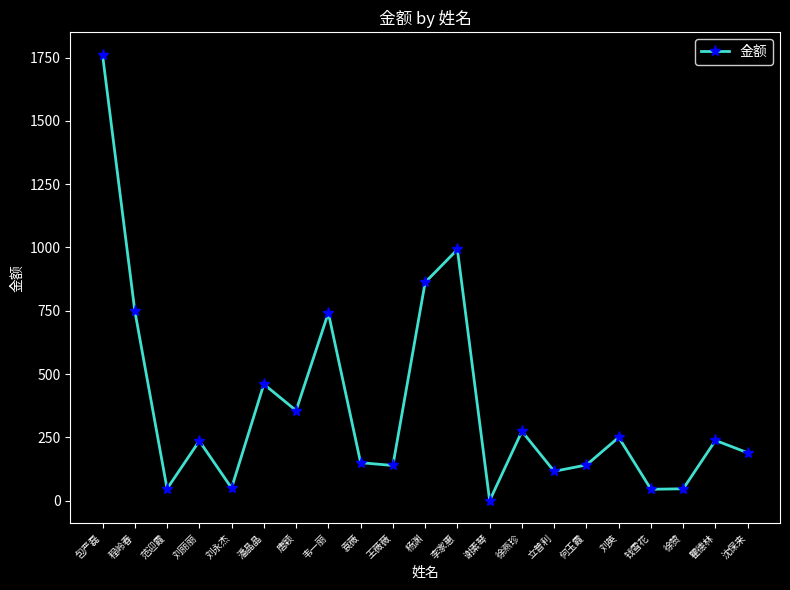

The value at 袁薇 is 150. True or false?

True